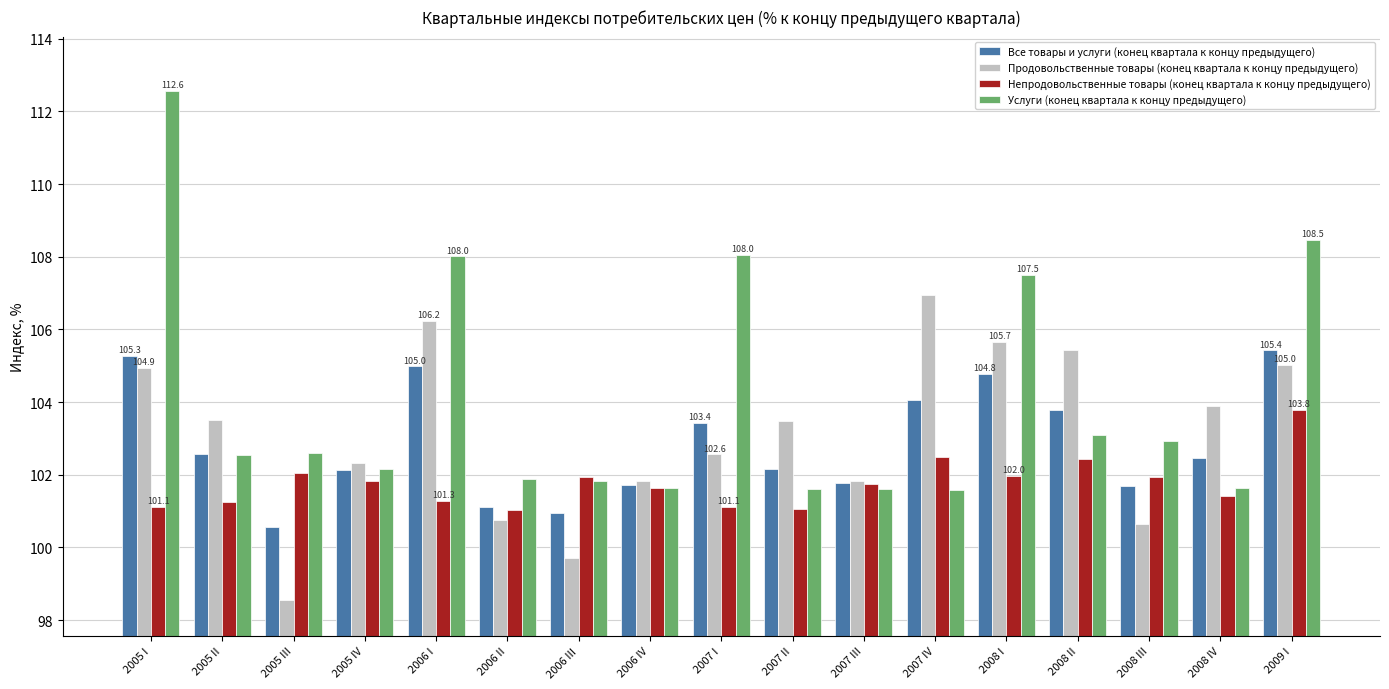

What is the label of the 4th bar from the right?

2008 II